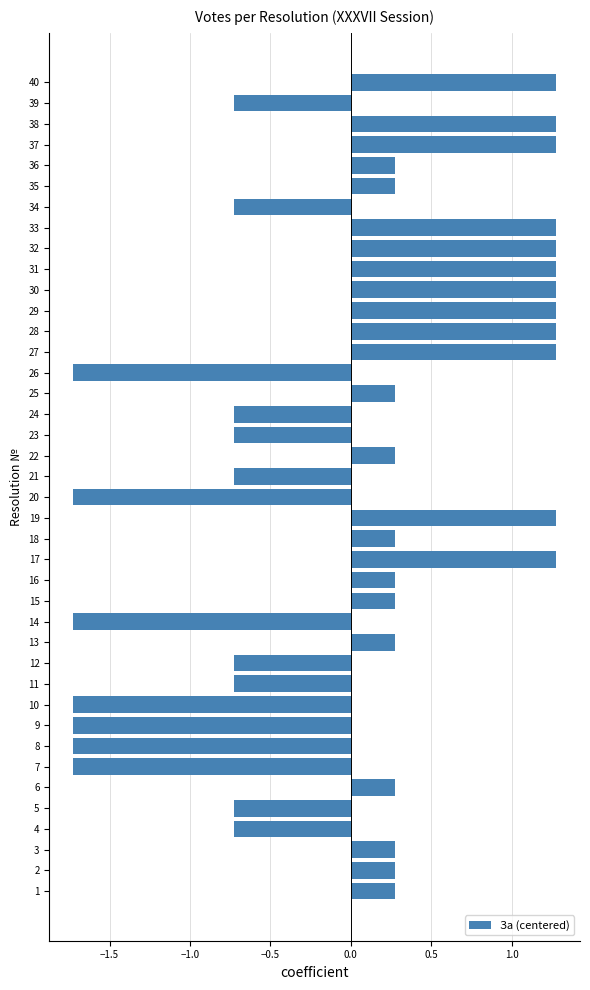

Is it true that the value at 28 is 1.3?

True